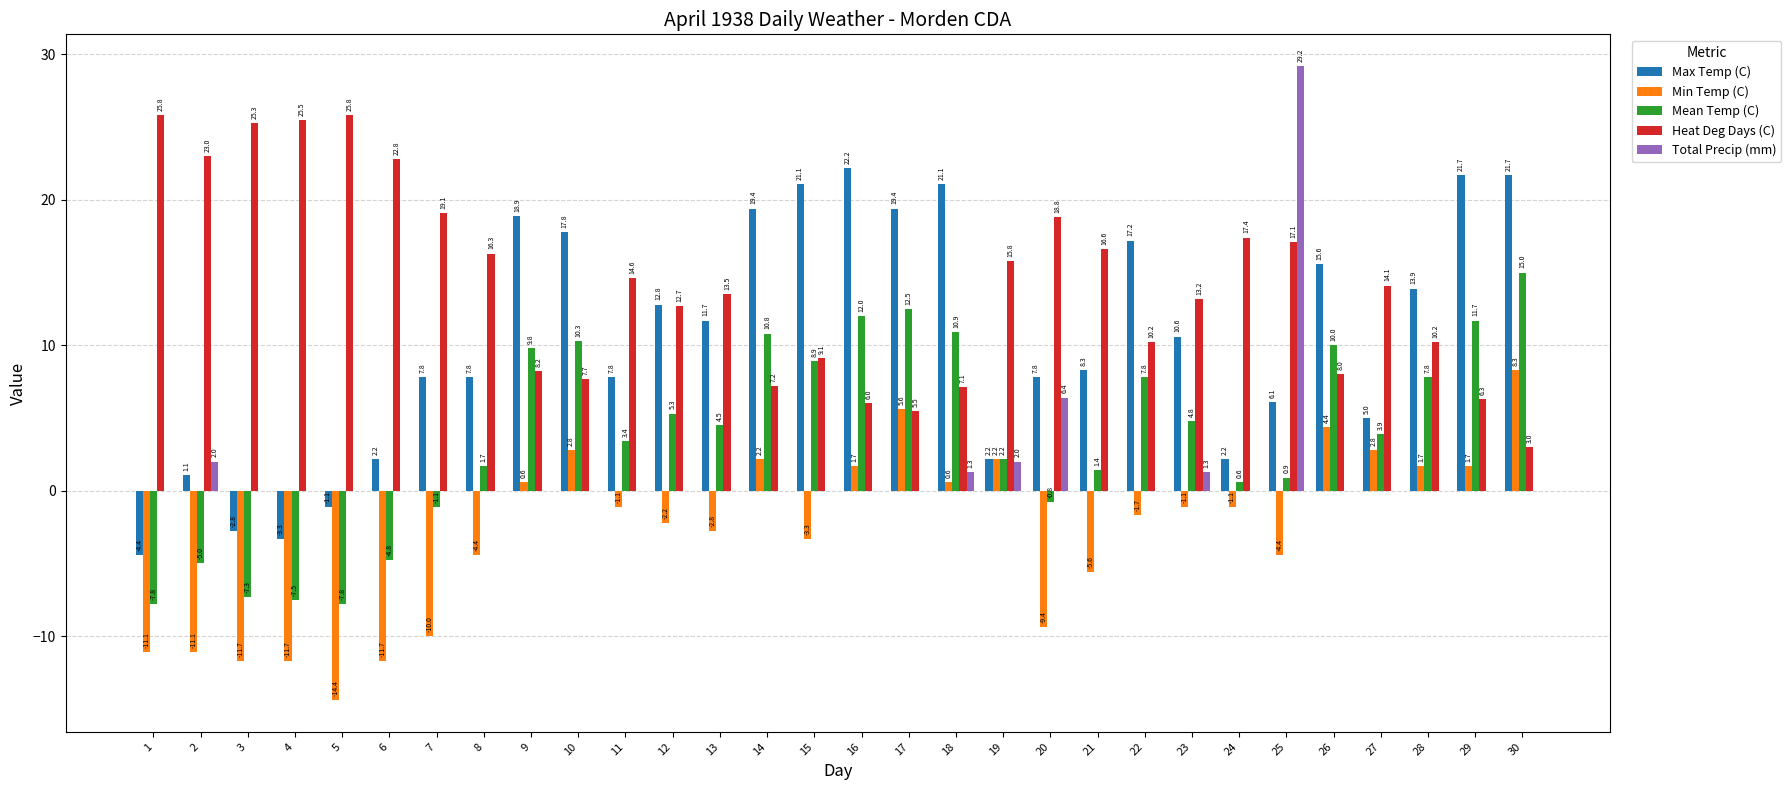

Which series changed the most between 12 and 25?

Total Precip (mm)